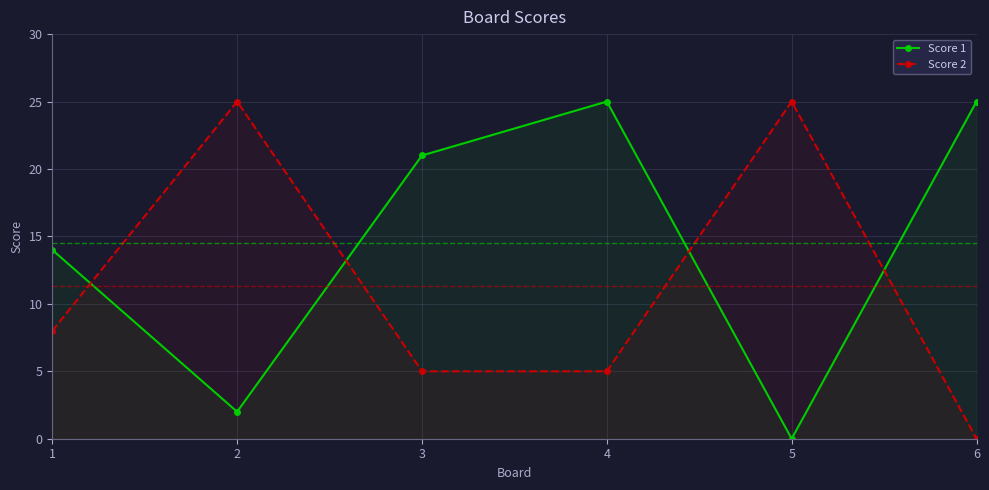

How many lines are shown in the chart?

2